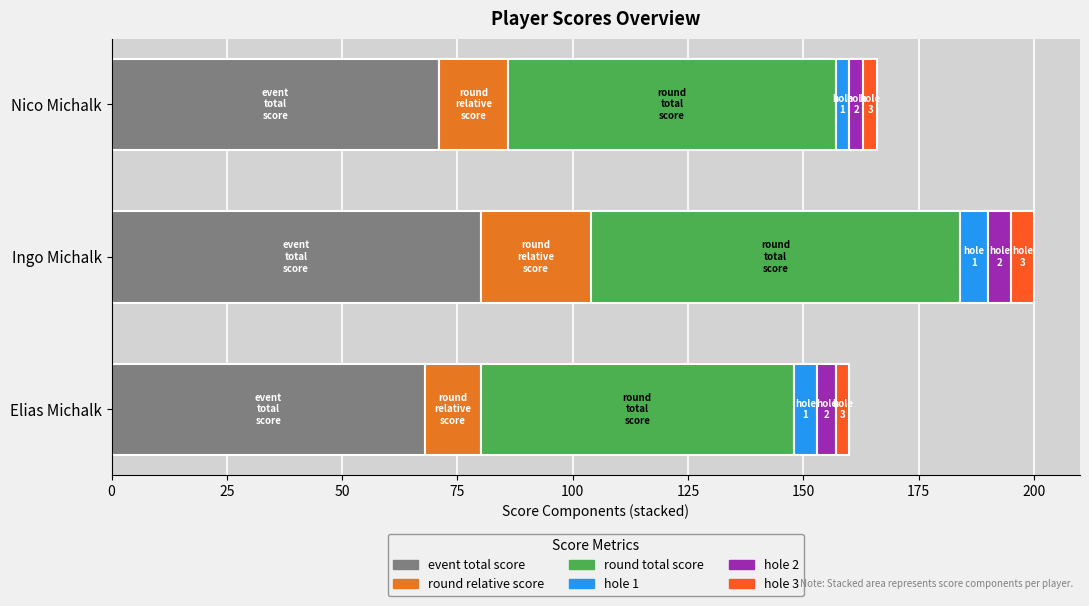

How many distinct data groups are displayed?

6